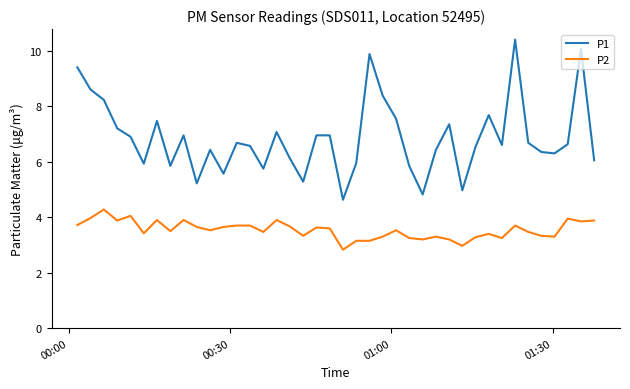

True or false: P1 and P2 cross at least once.

False